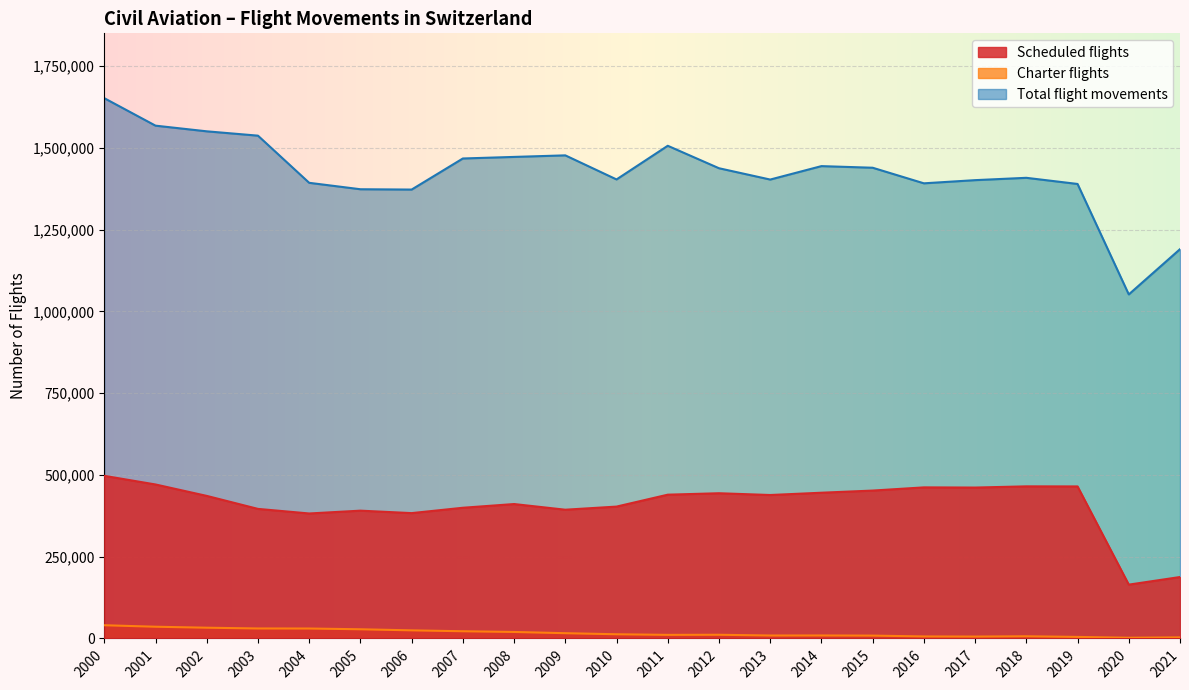

List the series in order of their overall mean, lowest first.

Charter flights, Scheduled flights, Total flight movements